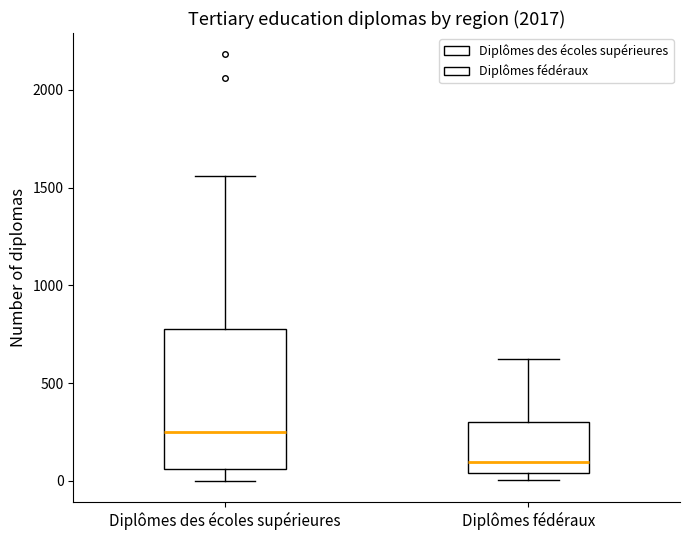

Which box has the lowest median line?

Diplômes fédéraux